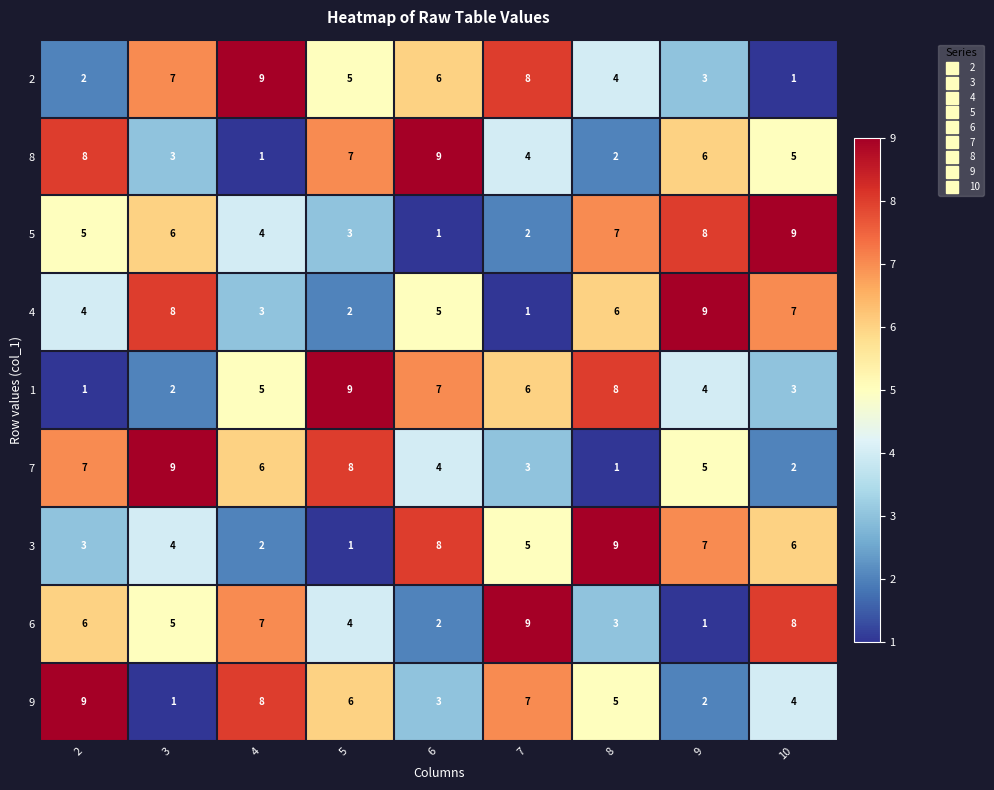

What is the spread (max minus min) of values at 4?

8